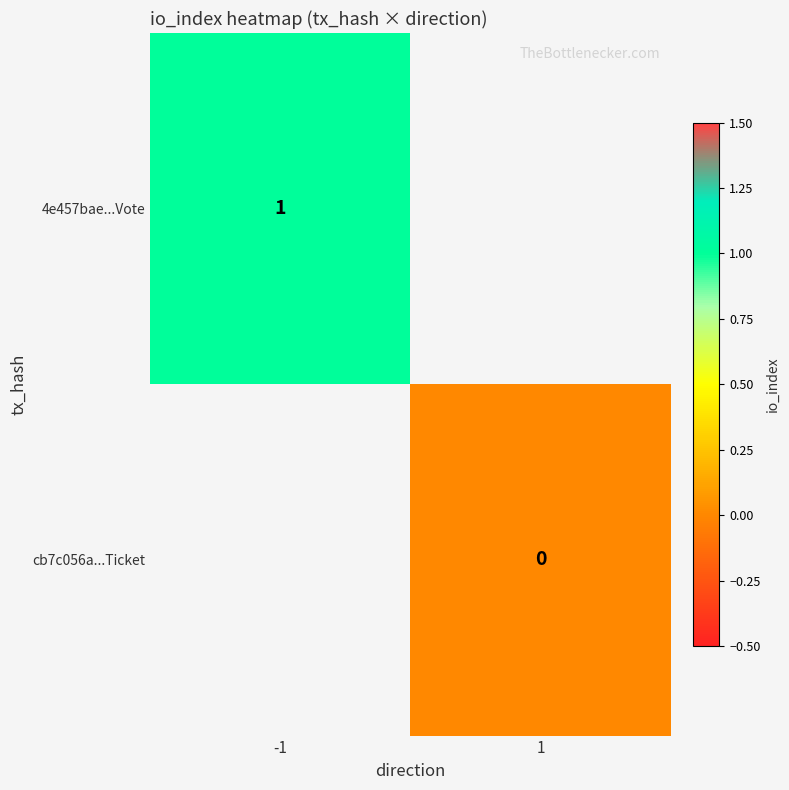

Is it true that 4e457bae...Vote equals 1.5 at -1?

False